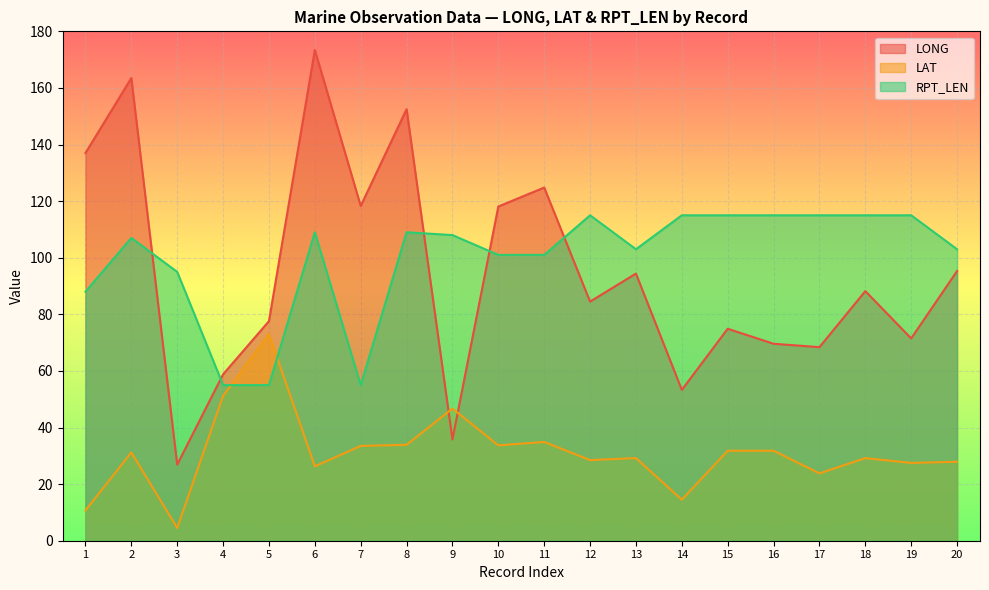

How many lines are shown in the chart?

3